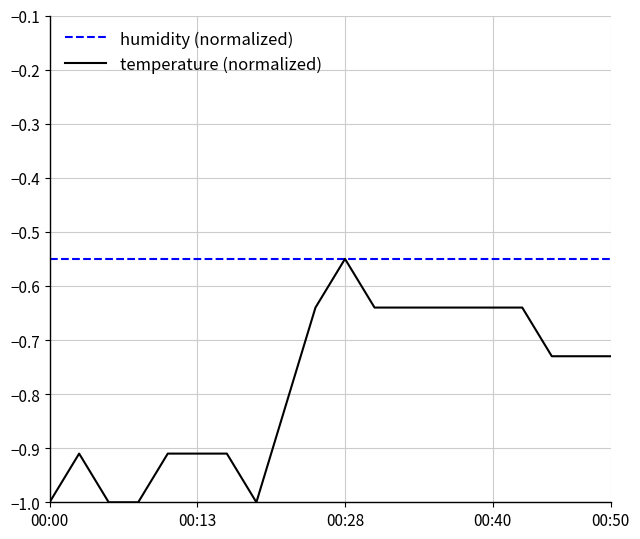

What are all the series names shown in the legend?

humidity (normalized), temperature (normalized)